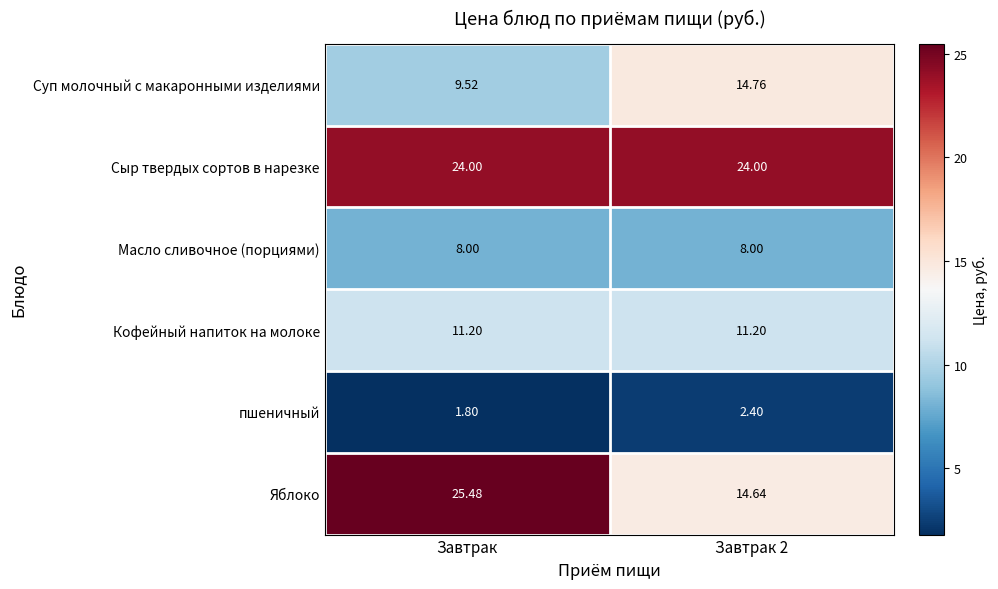

Which series has the largest range (max minus min)?

Яблоко